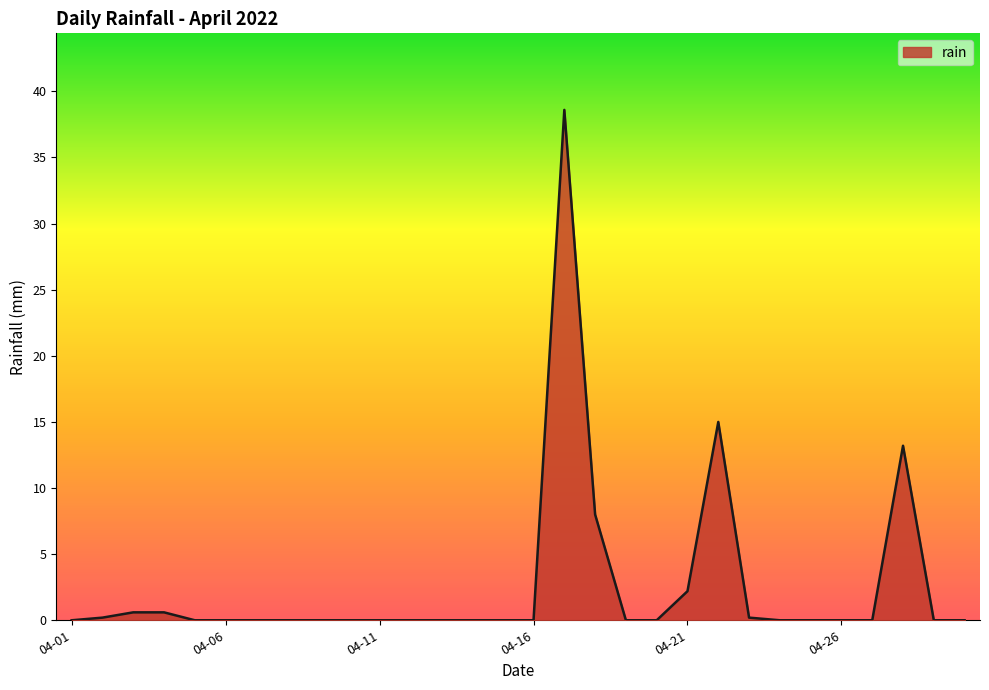

What is the maximum value shown in the chart?

38.6